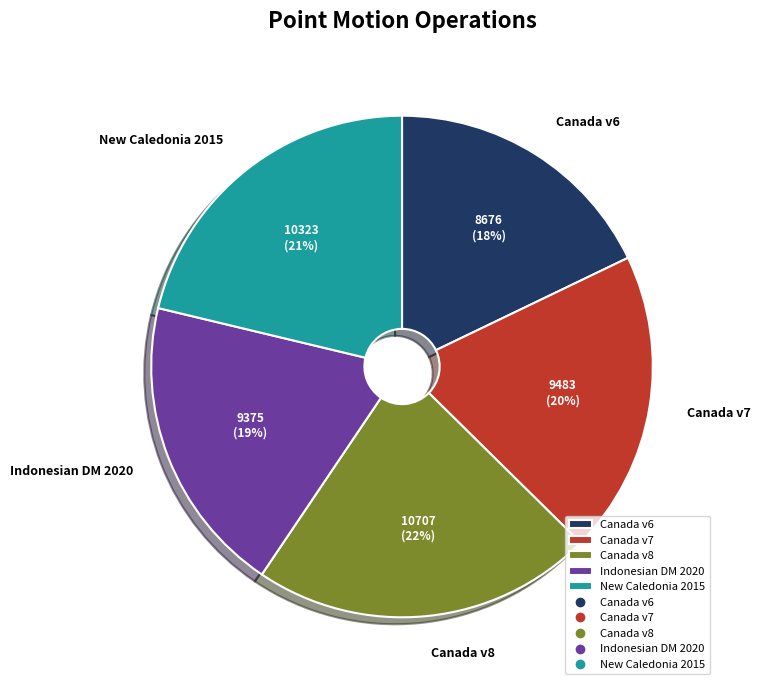

Combined, do New Caledonia 2015 and Canada v7 account for over 50%?

No